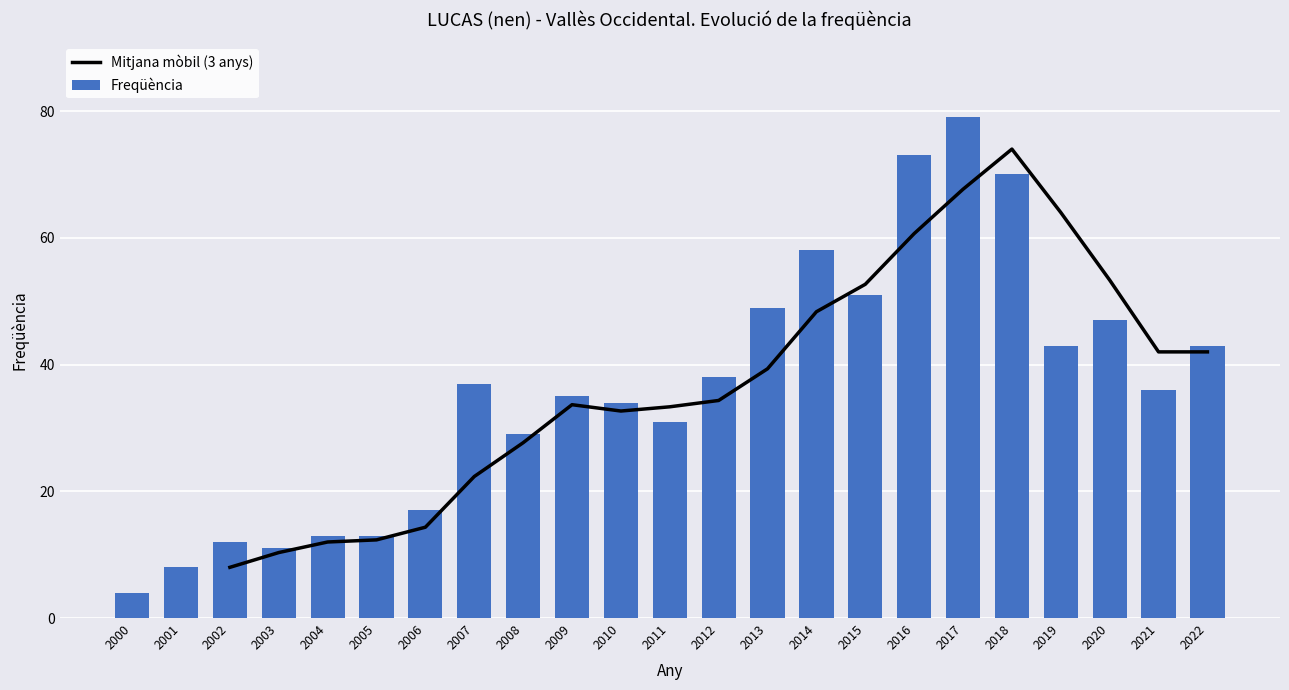

Which label corresponds to the smallest value in the chart?

2000